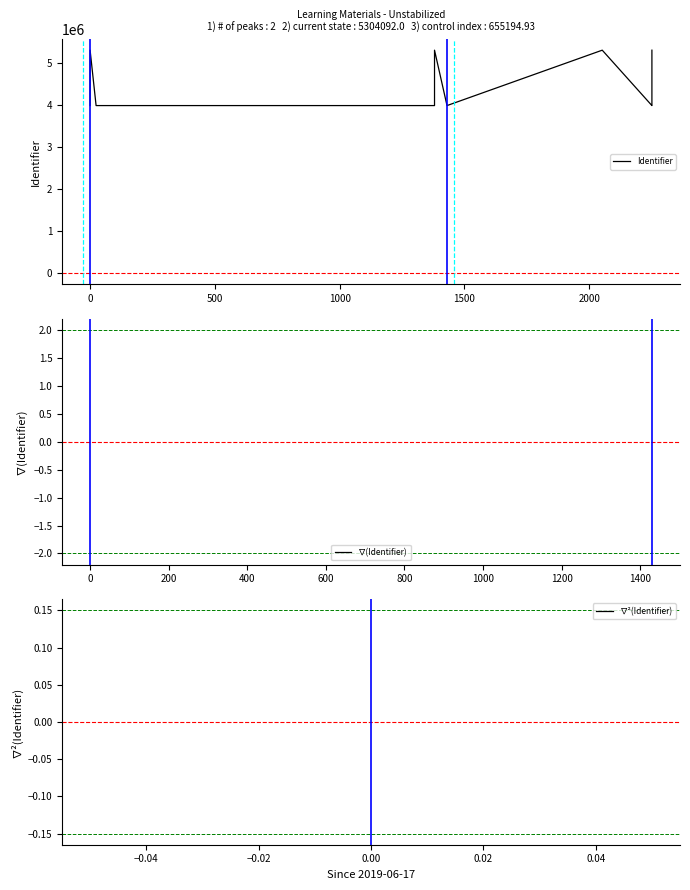

At 1500, list the series in order from largest to smallest.

Identifier, ∇(Identifier), ∇²(Identifier)